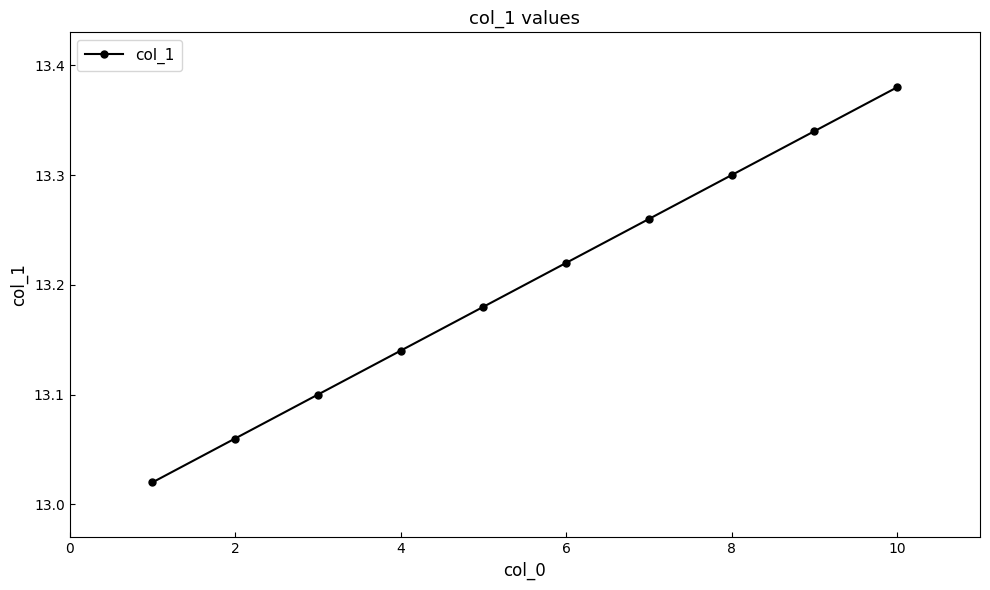

How many data points does each series have?

10